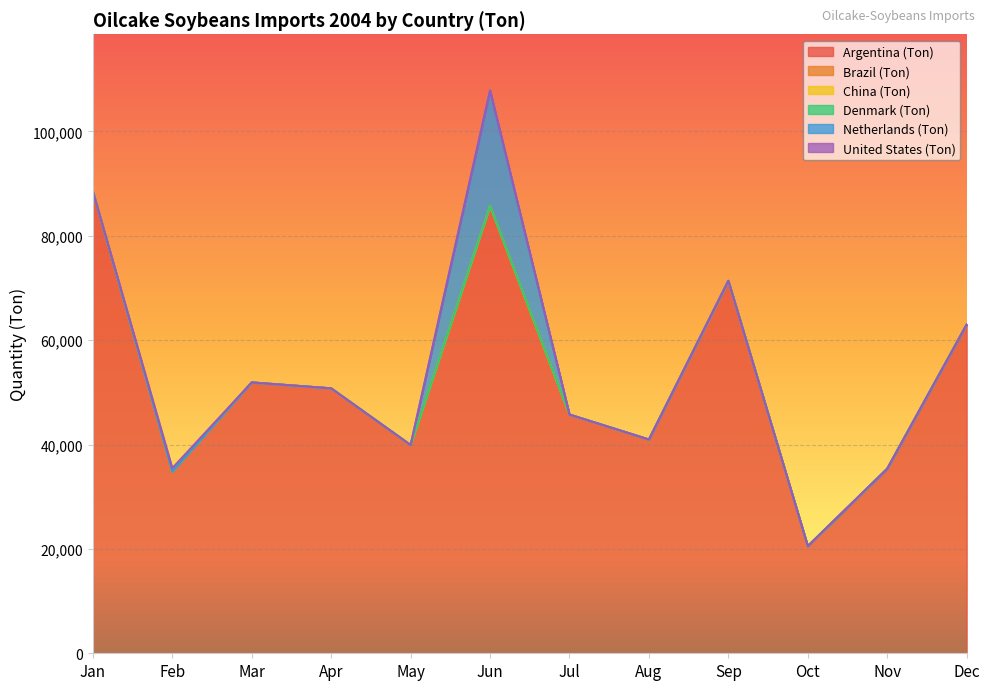

Reading right to left, transcribe all the data shown in this chart.

Argentina (Ton): 63001	35350	20517	71346	40958	45729	85718	39888	50763	51899	34858	88524
Brazil (Ton): 0	0	0	0	0	0	0	0	0	0	0	0
China (Ton): 0	0	0	0	0	0	0	0	0	0	0	0
Denmark (Ton): 0	14	14	28	0	14	0	14	0	0	0	0
Netherlands (Ton): 0	0	0	0	0	0	22119	0	0	0	0	0
United States (Ton): 0	0	0	0	0	0	0	0	0	0	613	0